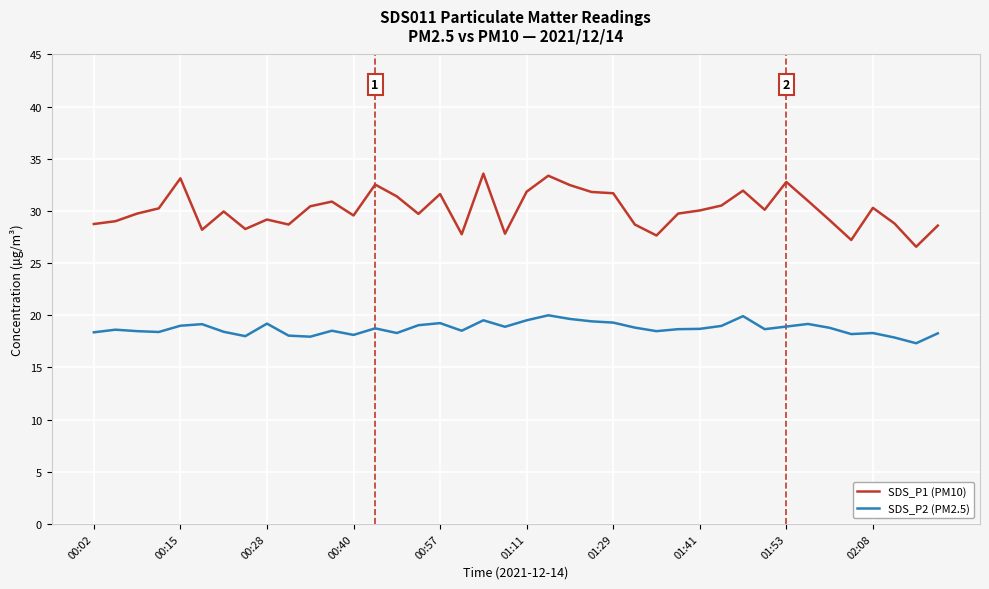

What are all the series names shown in the legend?

SDS_P1 (PM10), SDS_P2 (PM2.5)